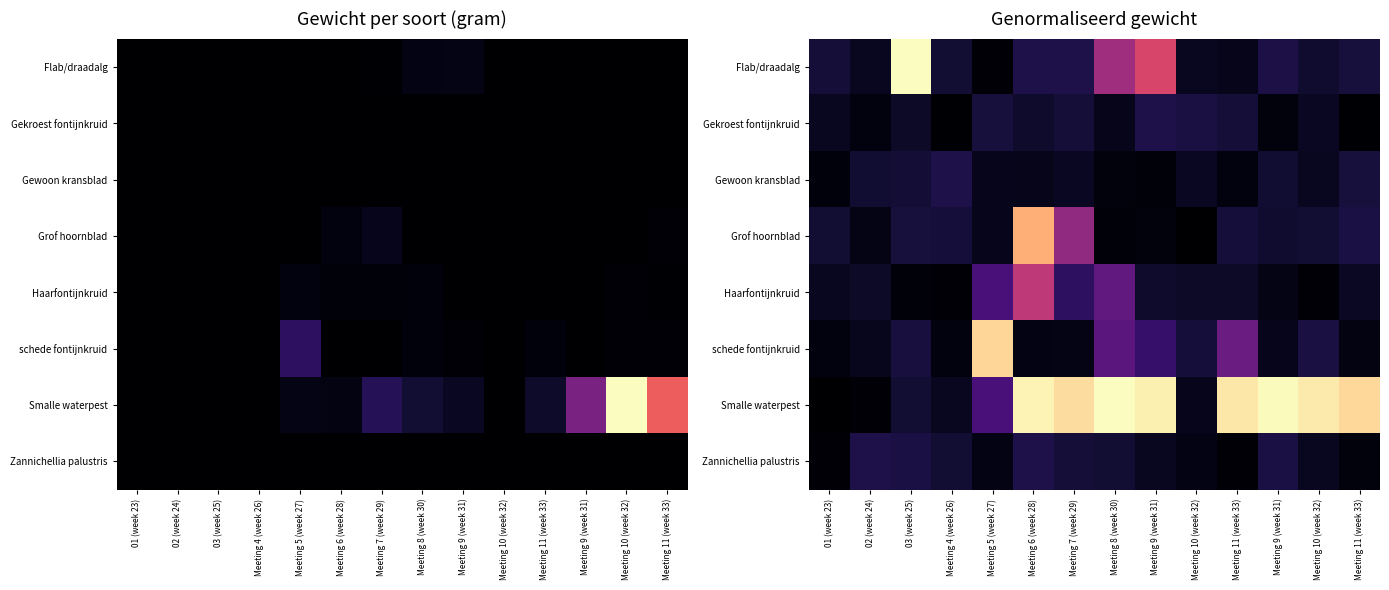

What is the average value of the Smalle waterpest series?

0.6